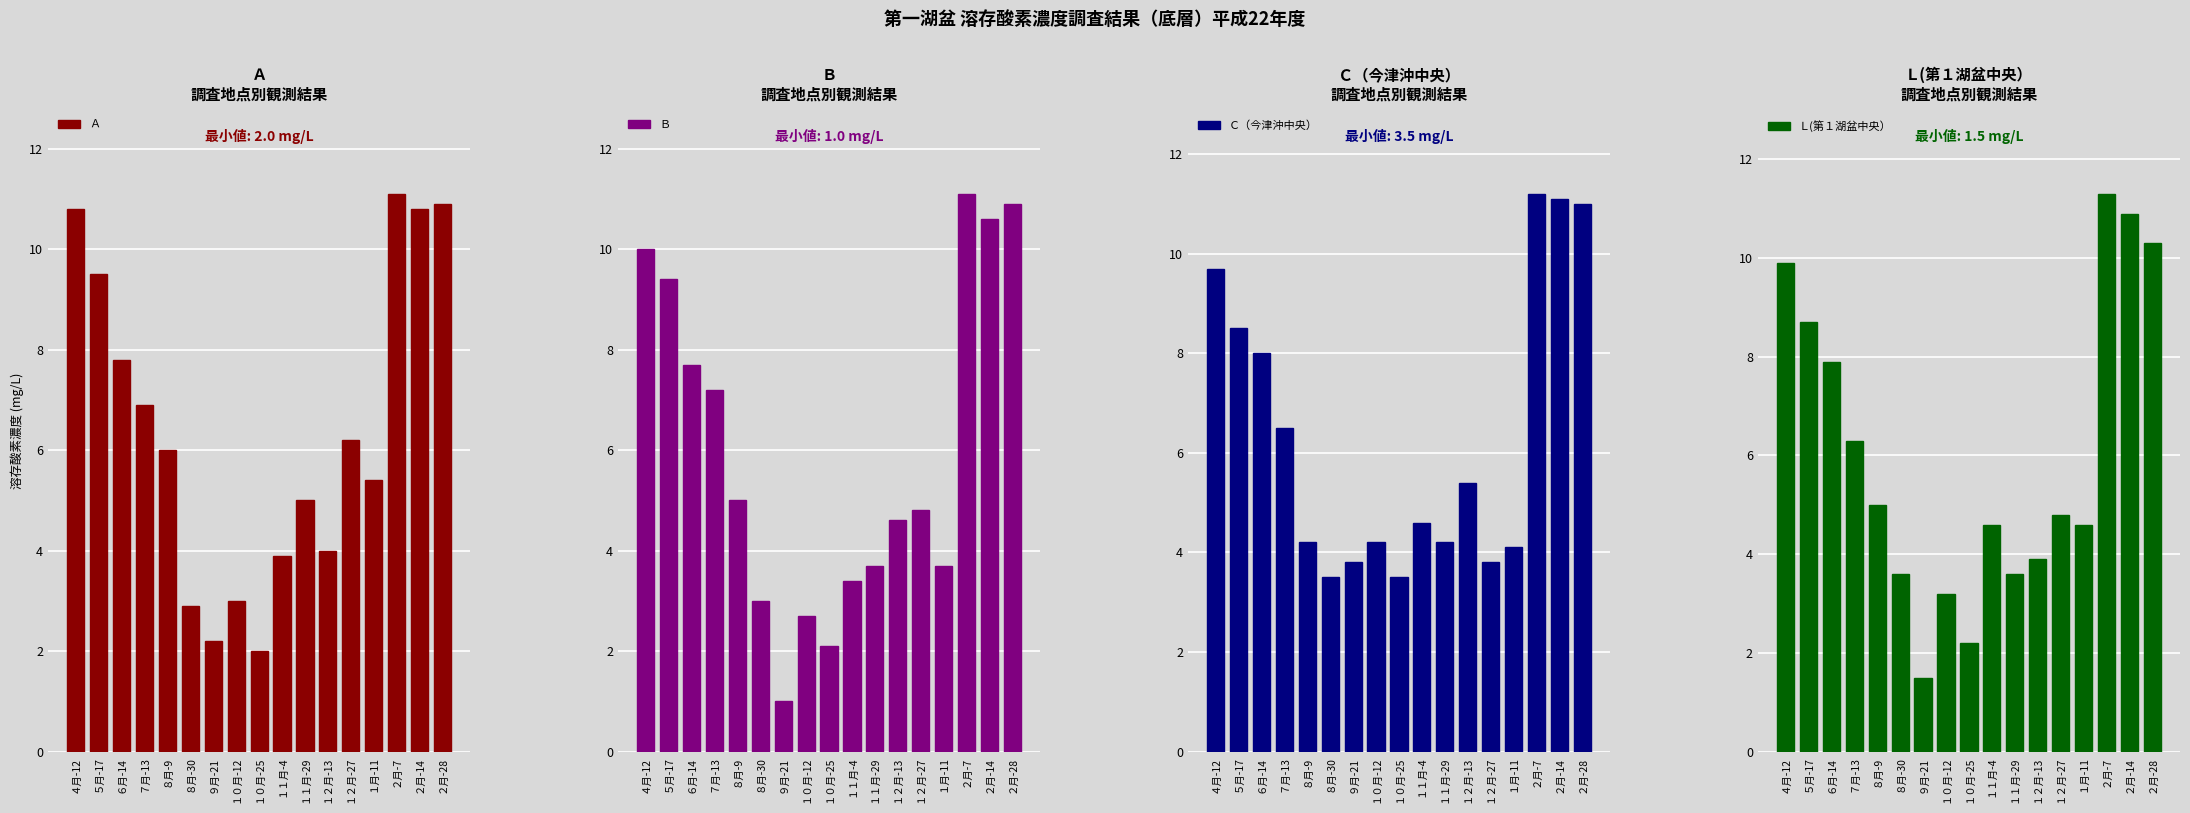

Which series has the widest spread of values?

Ｂ